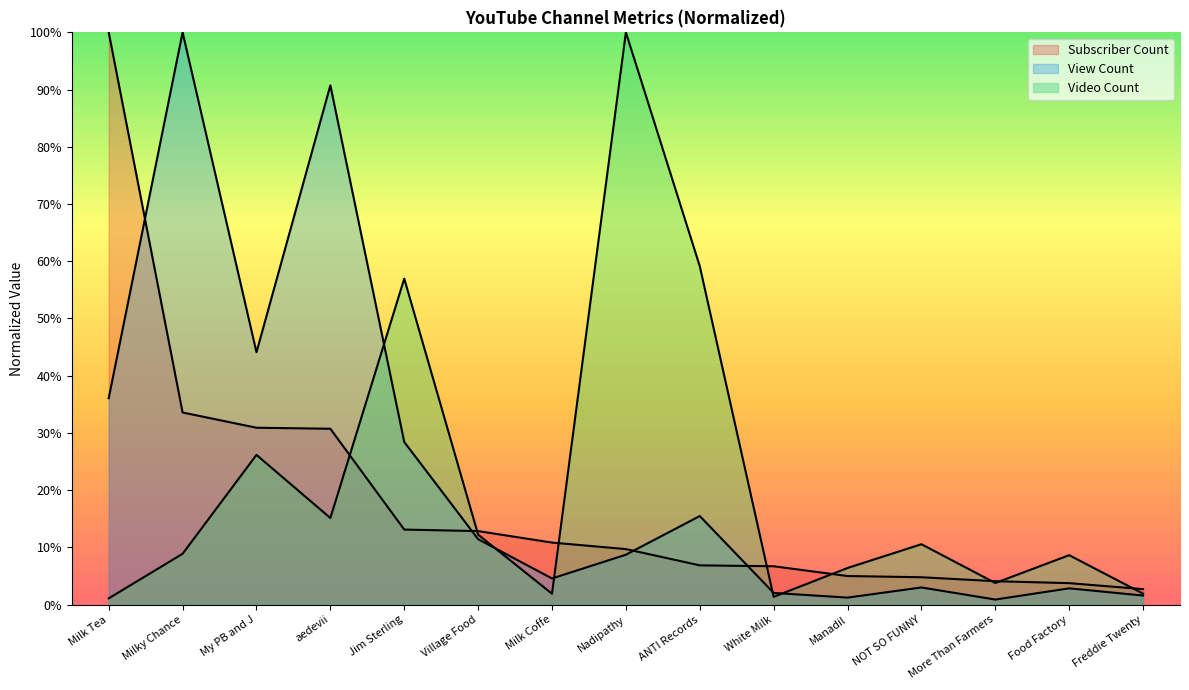

Which has a higher value, Milk Tea or Milk Coffe?

Milk Tea